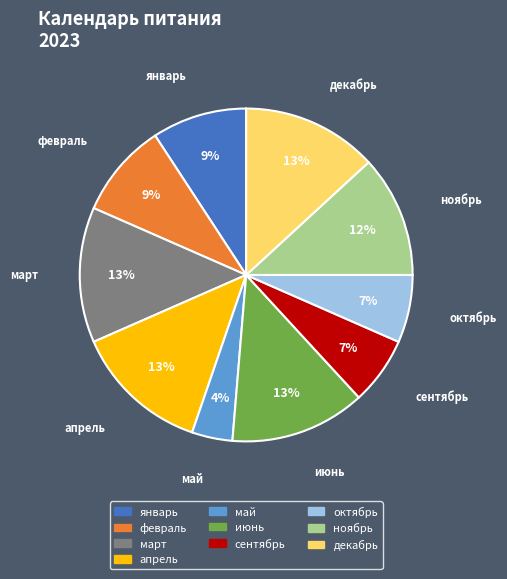

What is the smallest slice in the pie chart?

май